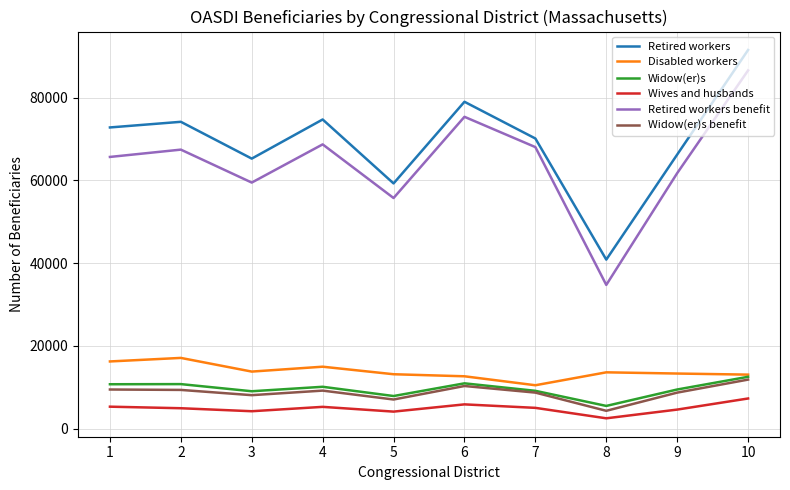

What is the minimum value shown in the chart?

2527